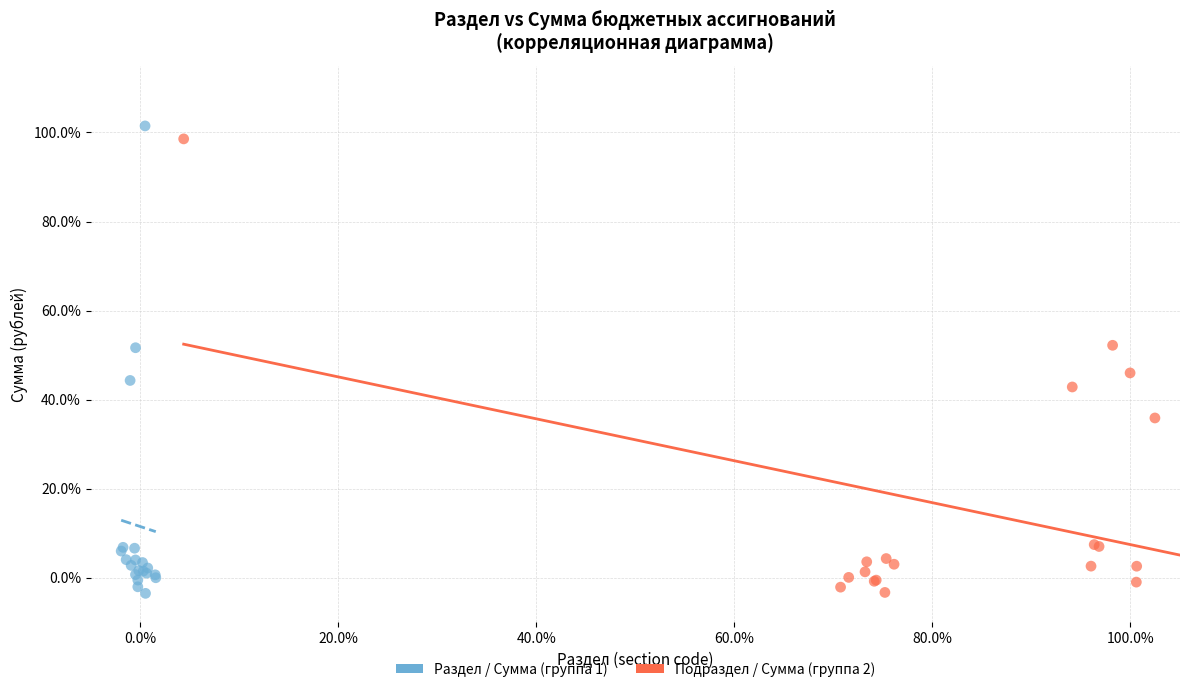

Which series reaches the maximum Y coordinate?

Раздел / Сумма (группа 1)